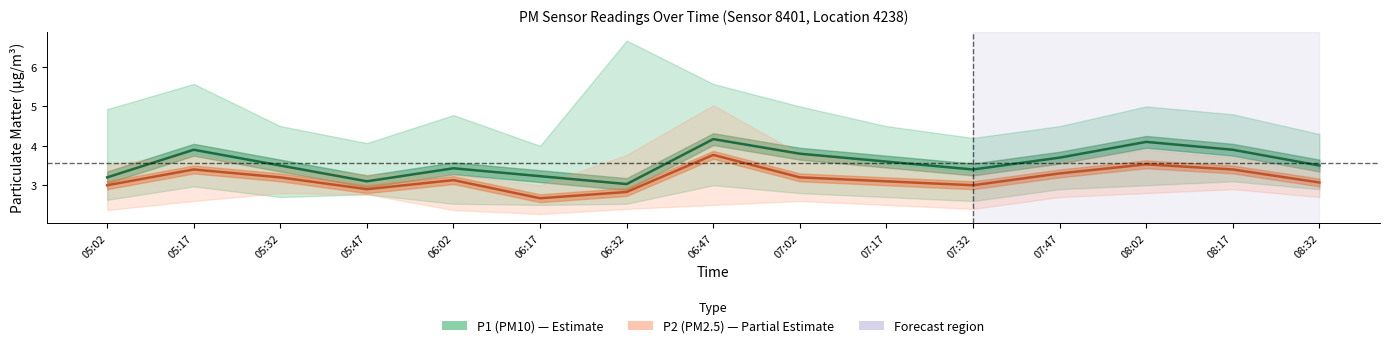

Which series has the largest total across all categories?

P1 (PM10)